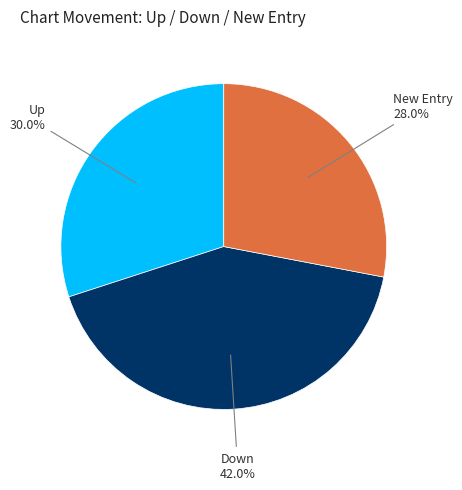

Does any single category account for the majority?

No